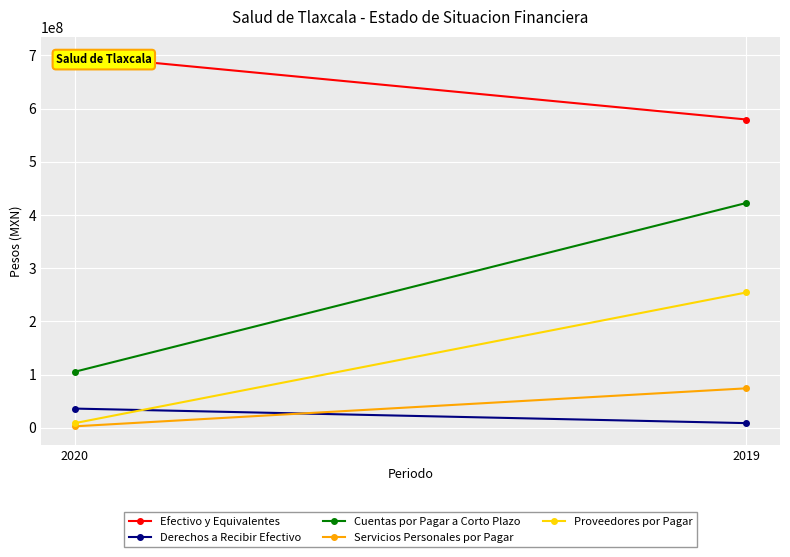

At how many categories does at least one series exceed 10481751?

2